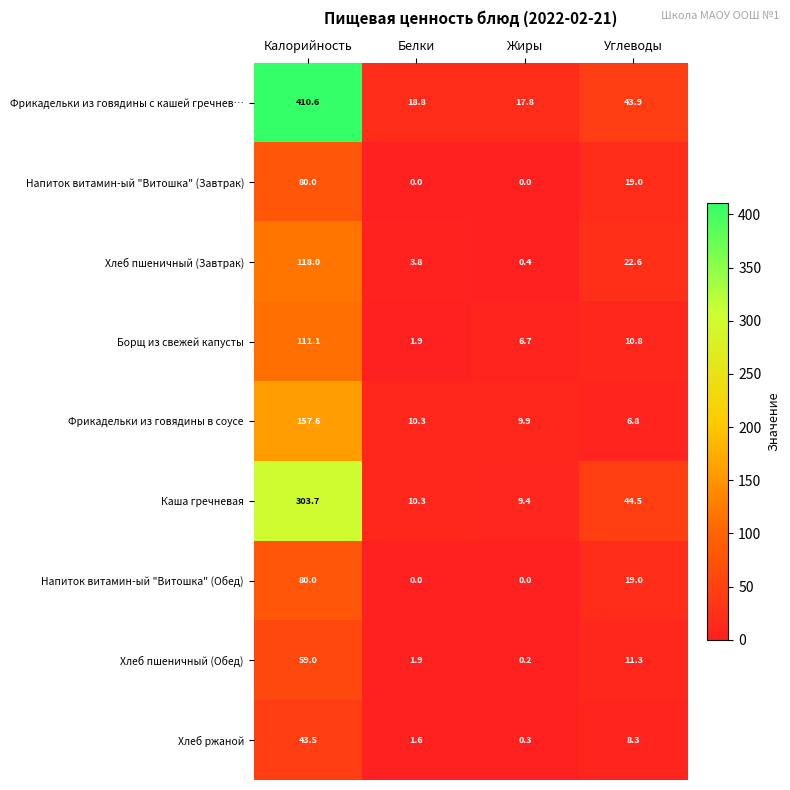

What is the sum of the Хлеб пшеничный (Завтрак) values at Белки and Калорийность?

121.8